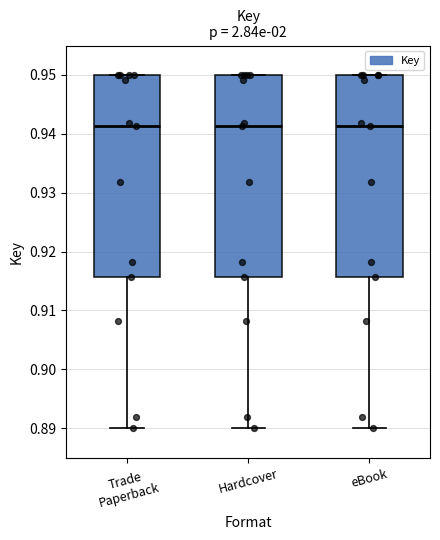

Reading left to right, transcribe this box plot: for each box, give where its median line is, the range the box spans, and where its two whiskers end, as read against the y-axis. The values are not printed on the chart, so give them approximately, as read against the axis.

Trade Paperback: median 0.941, box 0.916 to 0.950, whiskers 0.890 to 0.950
Hardcover: median 0.941, box 0.916 to 0.950, whiskers 0.890 to 0.950
eBook: median 0.941, box 0.916 to 0.950, whiskers 0.890 to 0.950